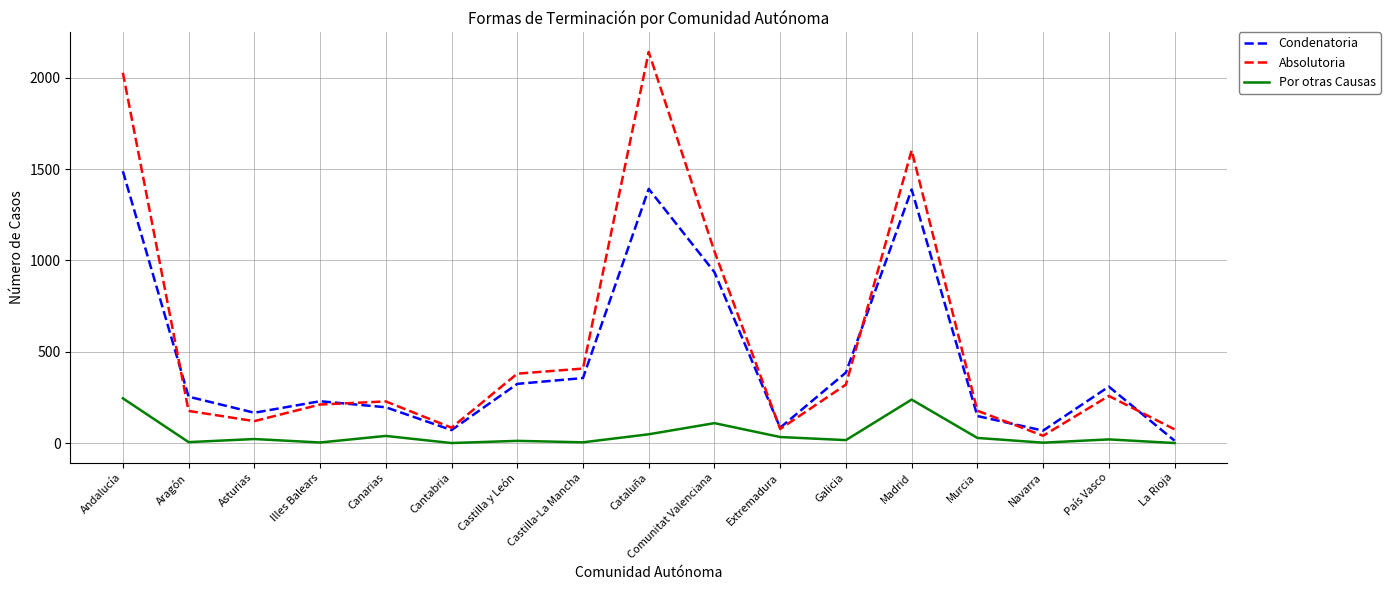

At which label is Por otras Causas closest to 122?

Comunitat Valenciana